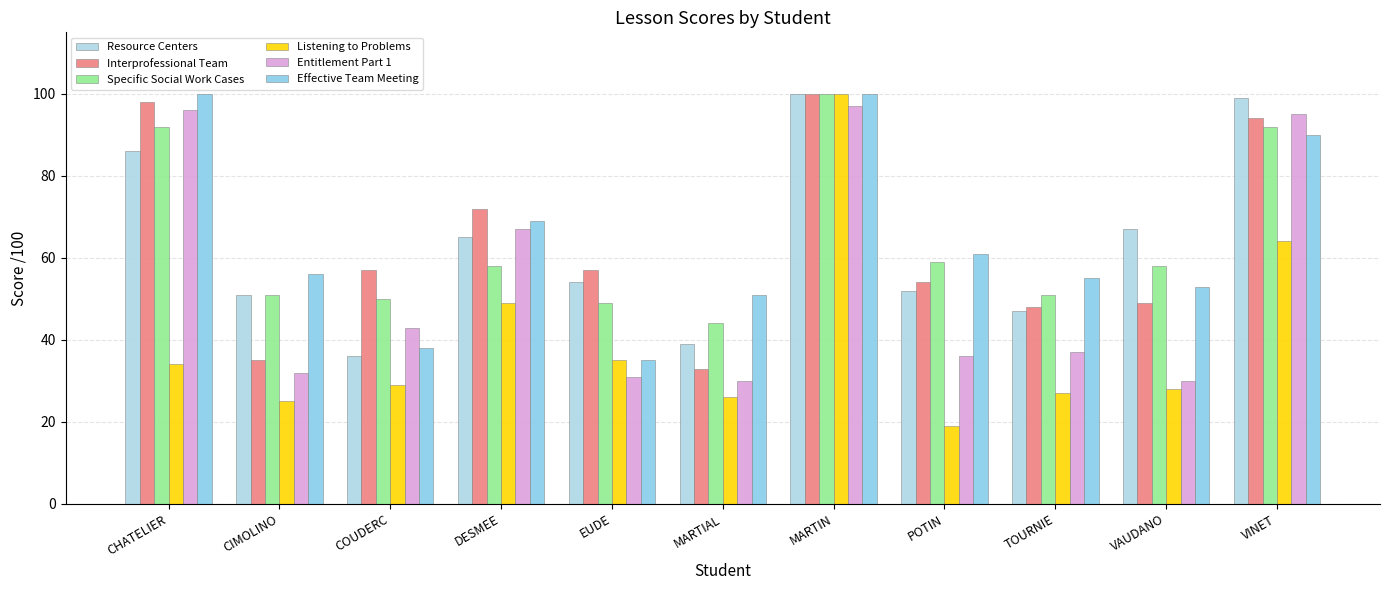

Where is Effective Team Meeting nearest to the value 67?

DESMEE